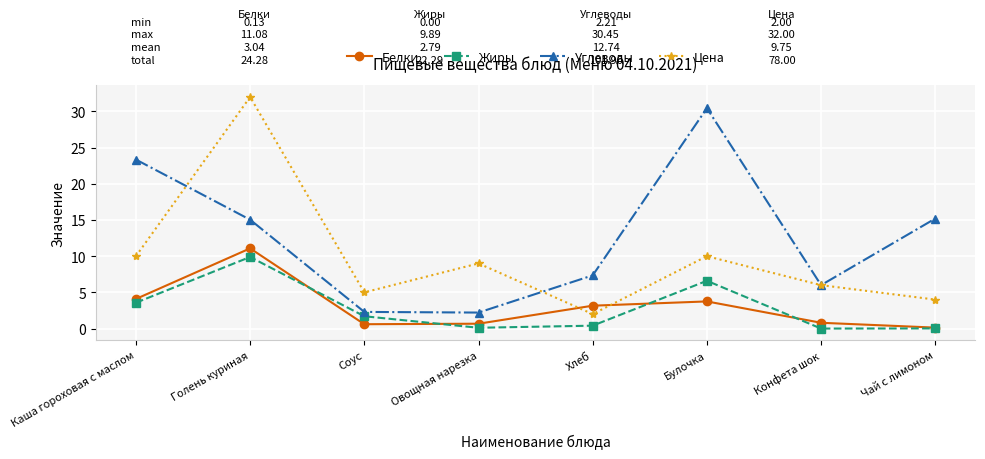

True or false: Цена has a value of 9.0 at Овощная нарезка.

True